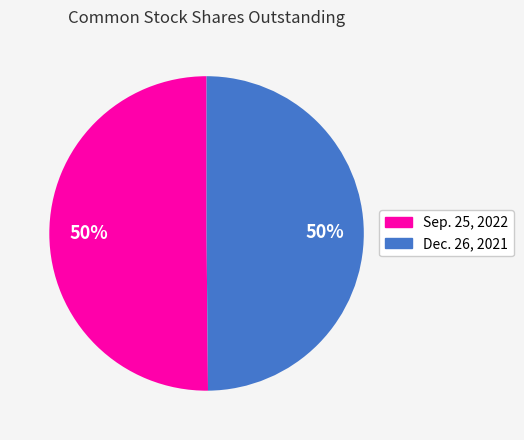

Combined, do Dec. 26, 2021 and Sep. 25, 2022 account for over 50%?

Yes